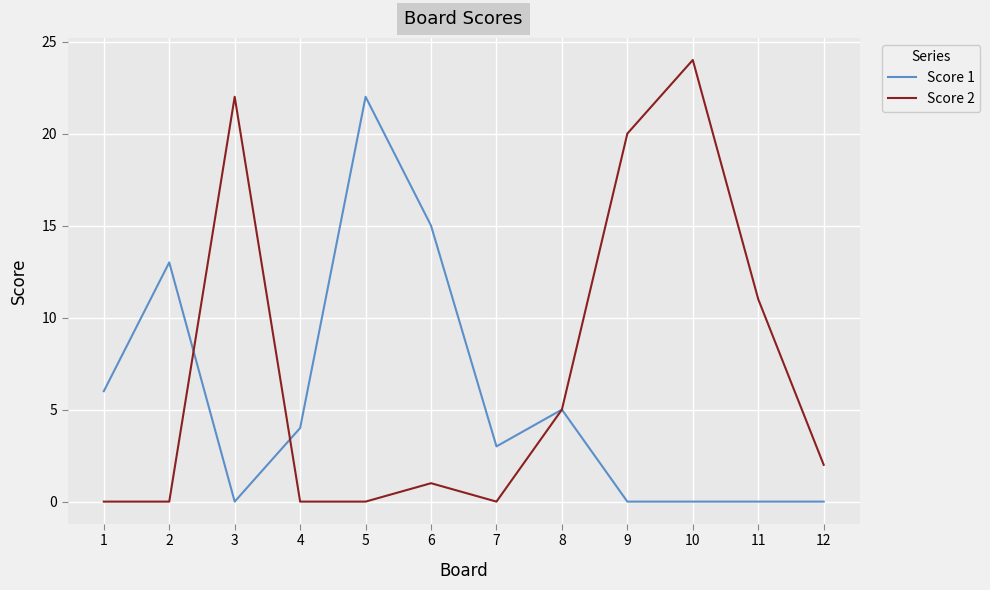

Rank the series by their average value, from highest to lowest.

Score 2, Score 1